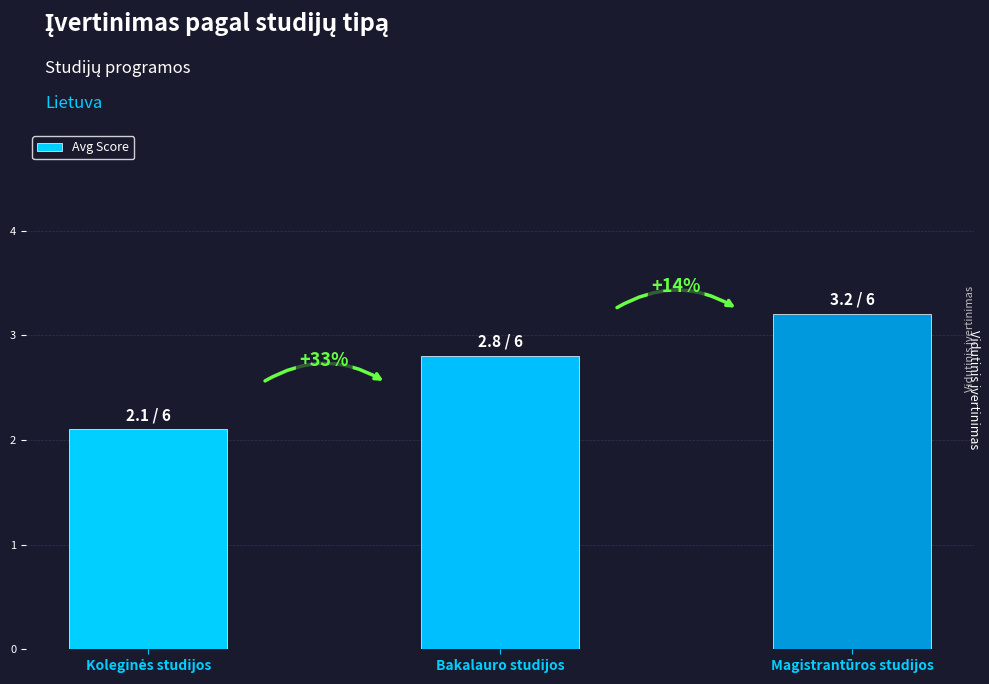

Where is the data nearest to the value 2?

Koleginės studijos